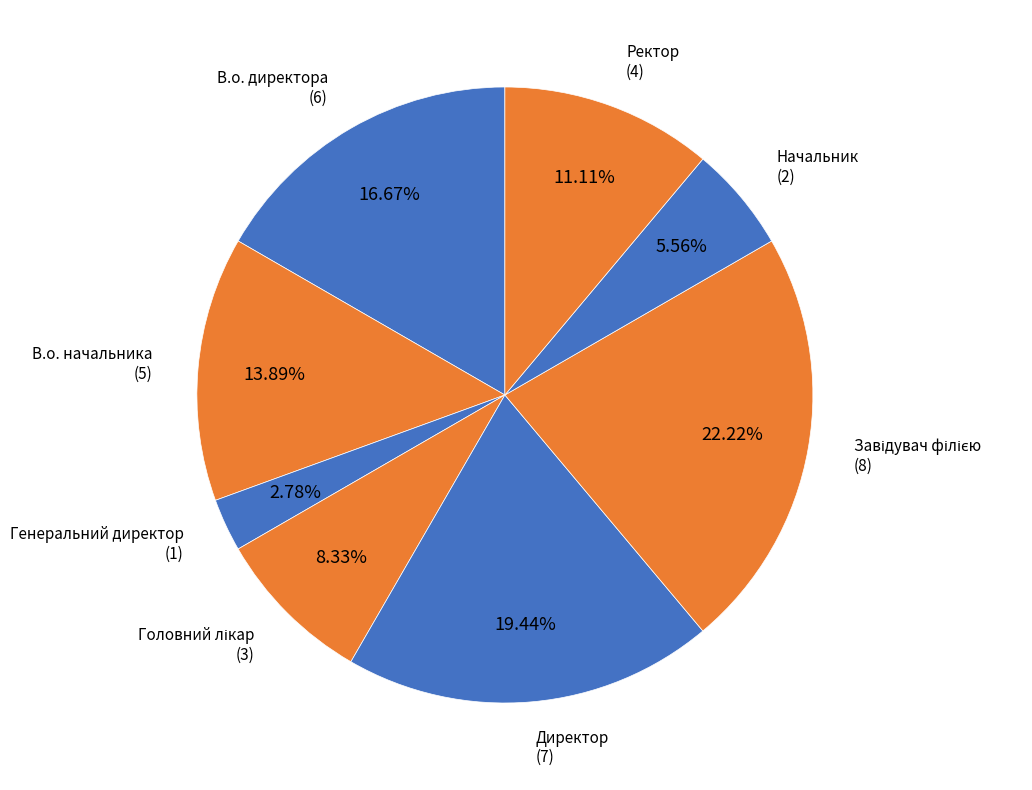

How many segments does this pie chart have?

8